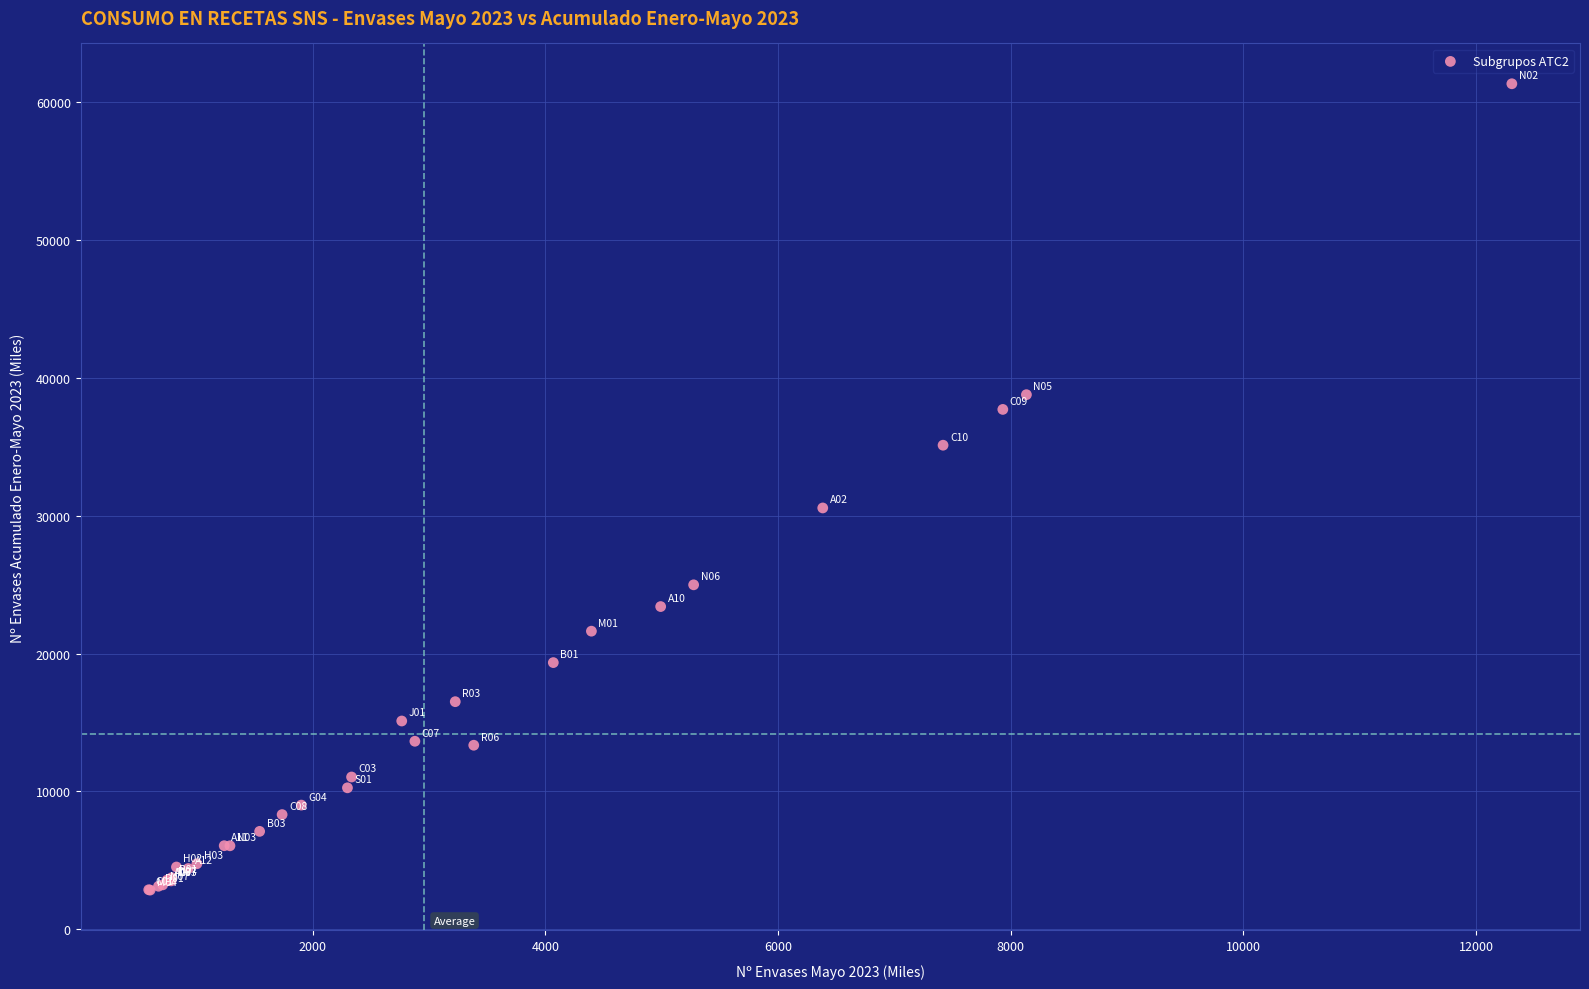

What Y value in the scatter plot is closest to 32095?

30569.8